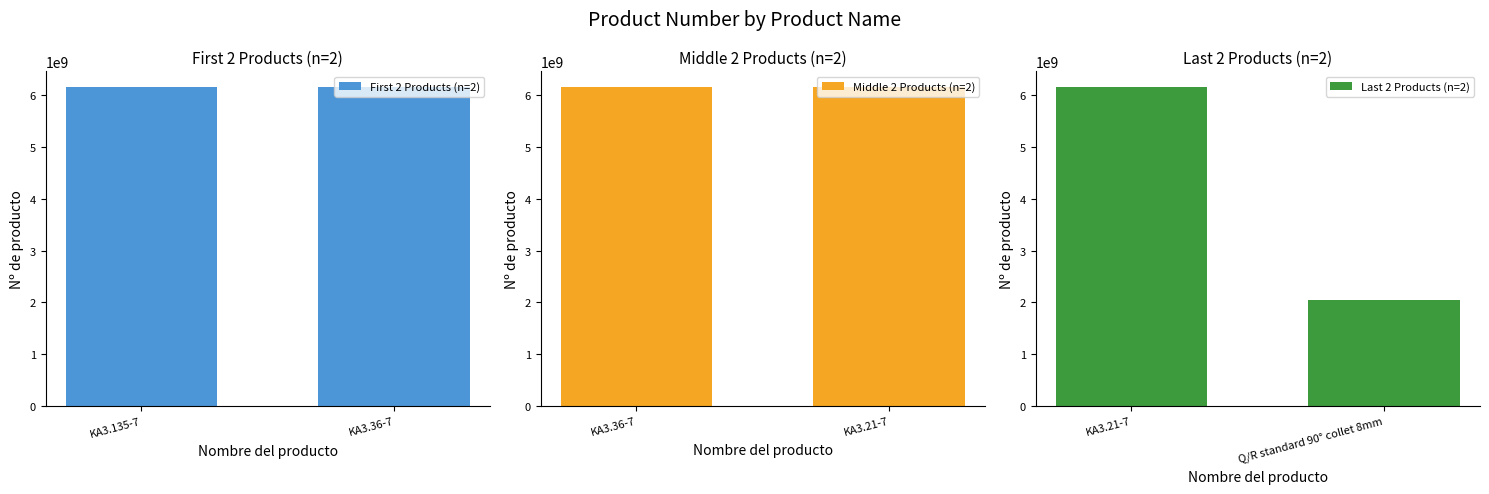

What is the minimum value for Last 2 Products (n=2)?

2050503533